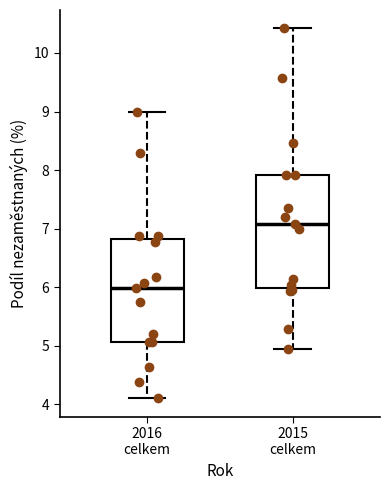

Reading left to right, read every box against the y-axis: the position of its median line, the range the box covers, and the ends of its whiskers. The values are not printed on the chart, so give them approximately, as read against the axis.

2016 celkem: median 6.0, box 5.1 to 6.8, whiskers 4.1 to 9.0
2015 celkem: median 7.1, box 6.0 to 7.9, whiskers 5.0 to 10.4